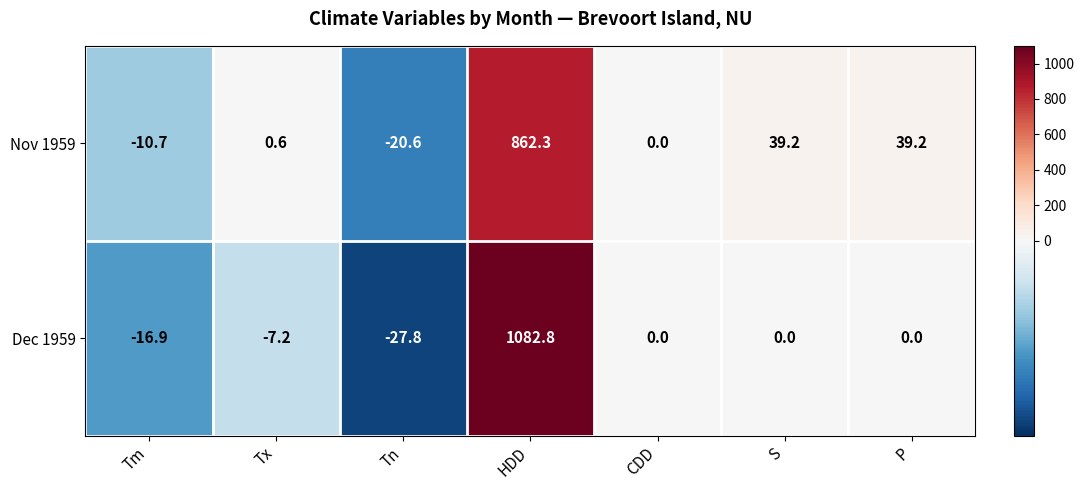

Reading left to right, extract all data points from this chart.

Nov 1959: -10.7	0.6	-20.6	862.3	0.0	39.2	39.2
Dec 1959: -16.9	-7.2	-27.8	1082.8	0.0	0.0	0.0